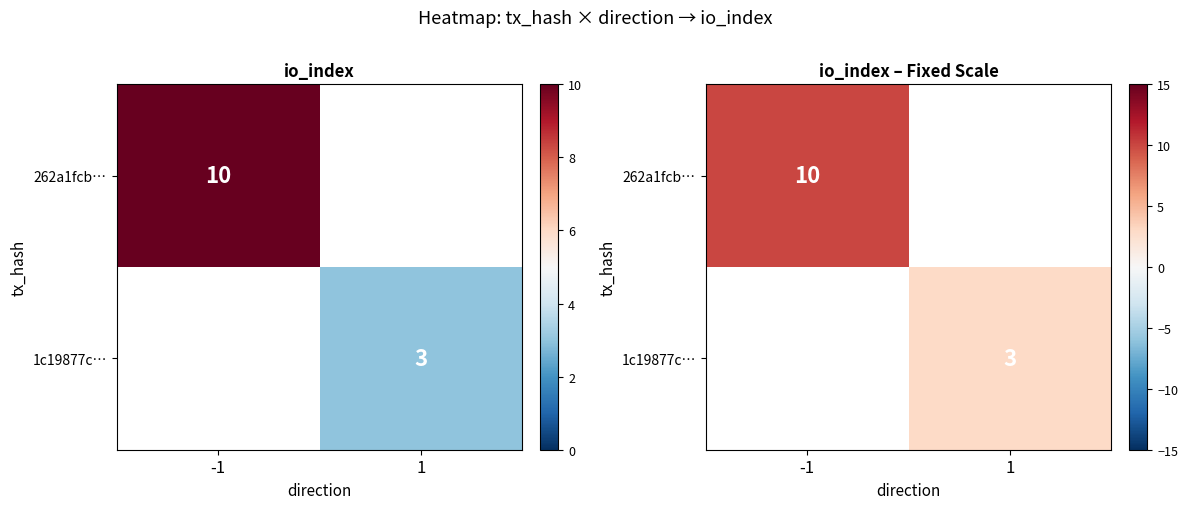

What is the maximum value shown in the chart?

10.0